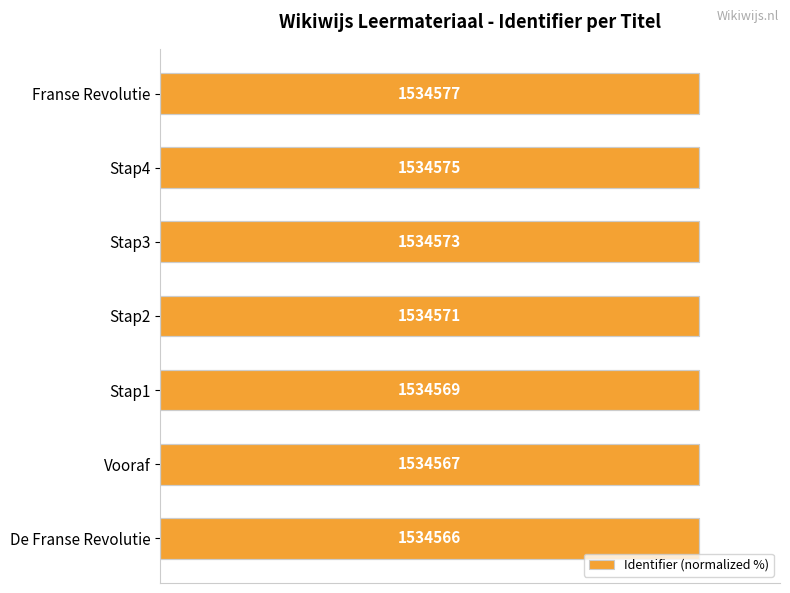

Which has a higher value, Stap3 or Stap1?

Stap3